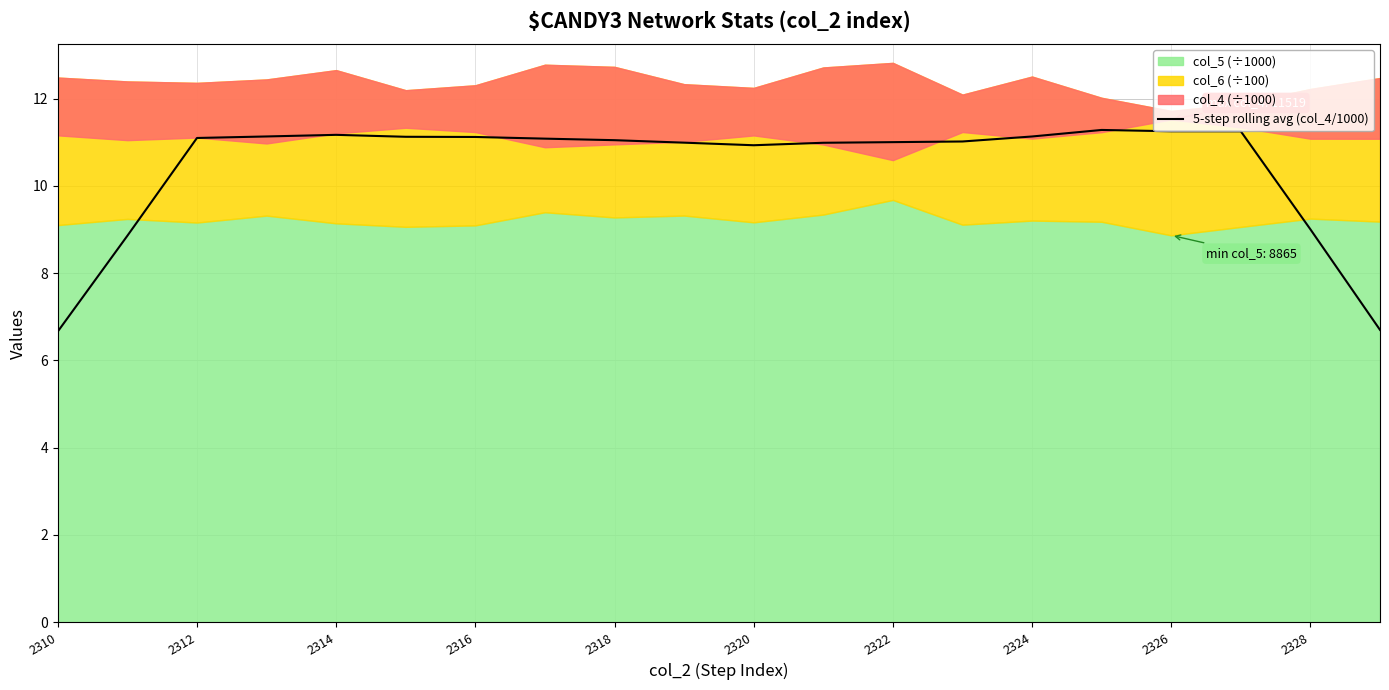

What is the maximum value for 5-step rolling avg (col_4/1000)?

11.3